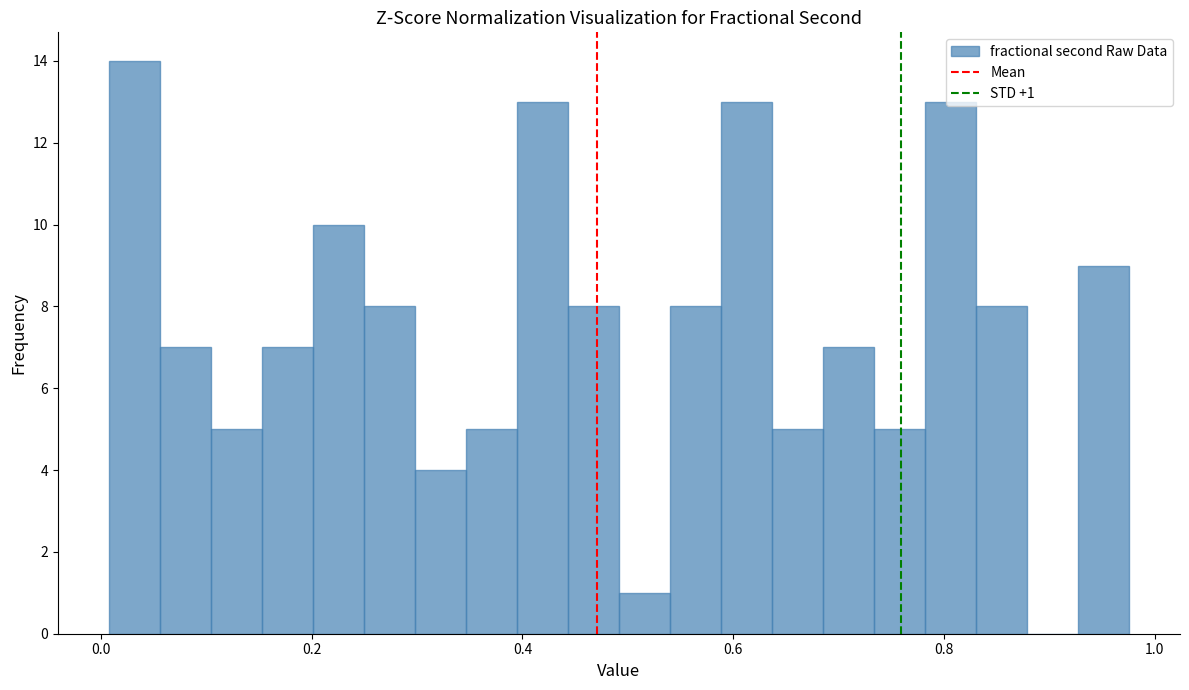

Read against the x-axis, roughly where is the centre of the tallest bar?

0.04